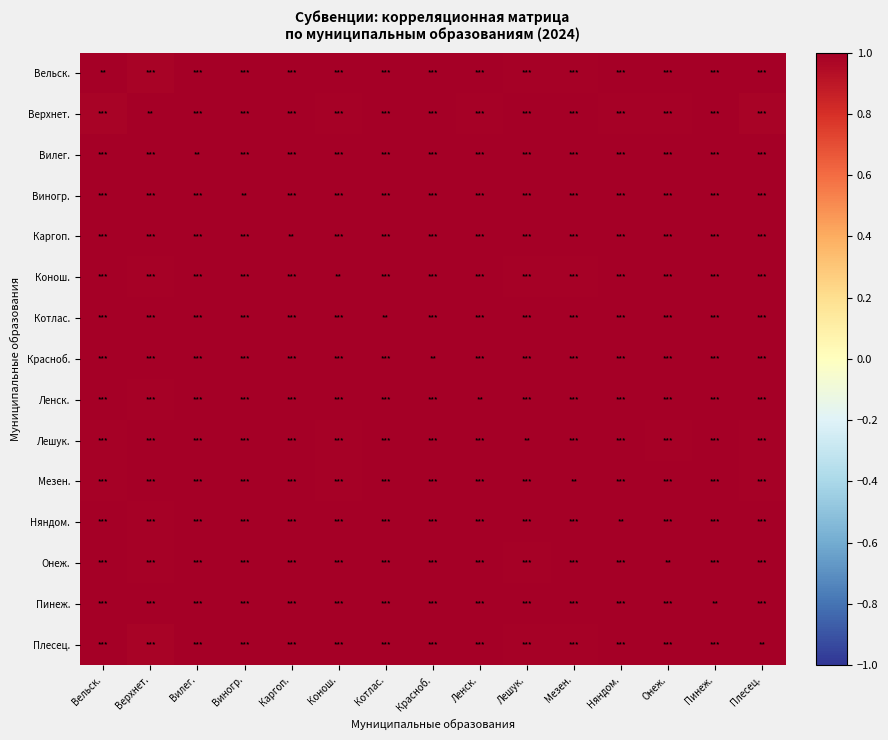

At how many categories does at least one series exceed 0?

15